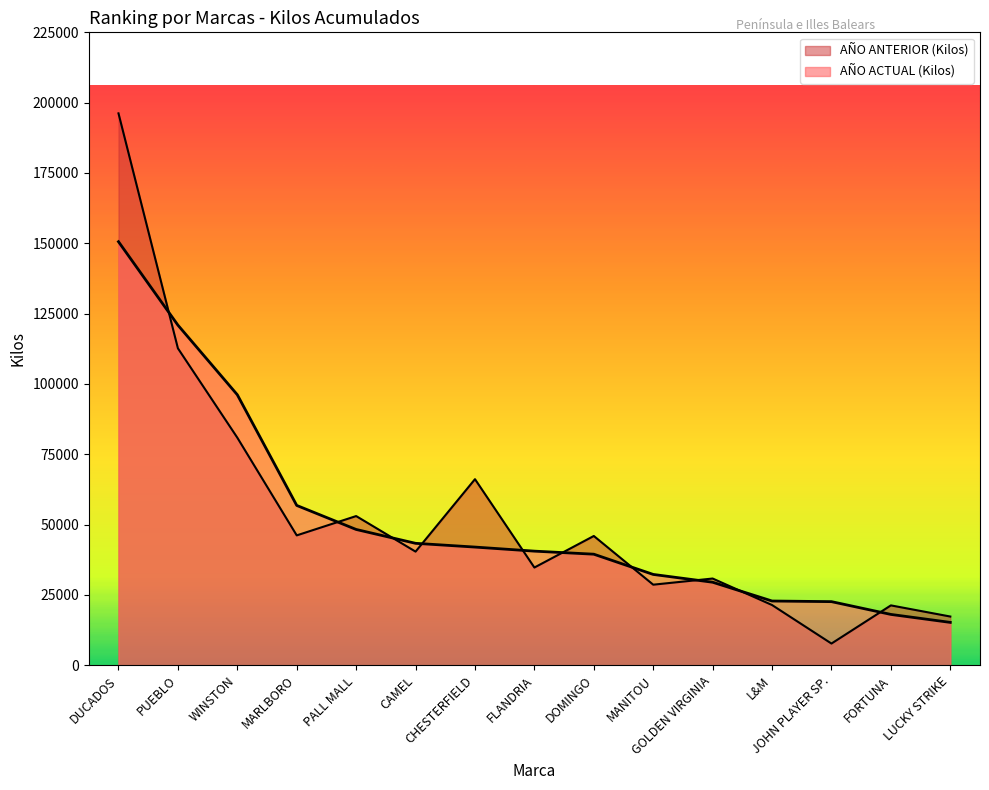

True or false: AÑO ACTUAL (Kilos) has more than 0 interior local peaks.

False